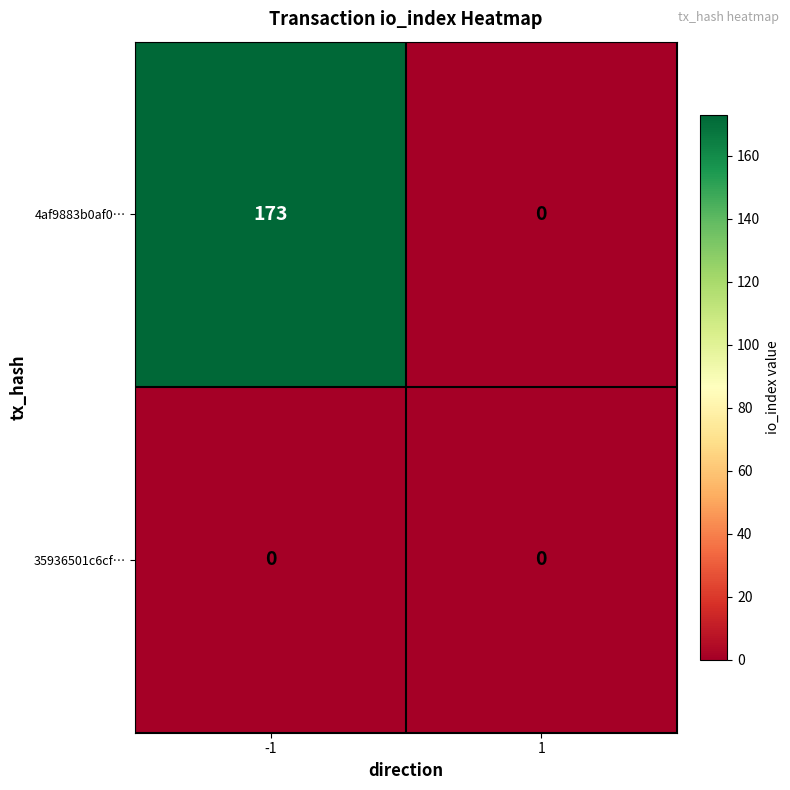

Is the value of 35936501c6cf… at 1 greater than the value of 4af9883b0af0… at -1?

No